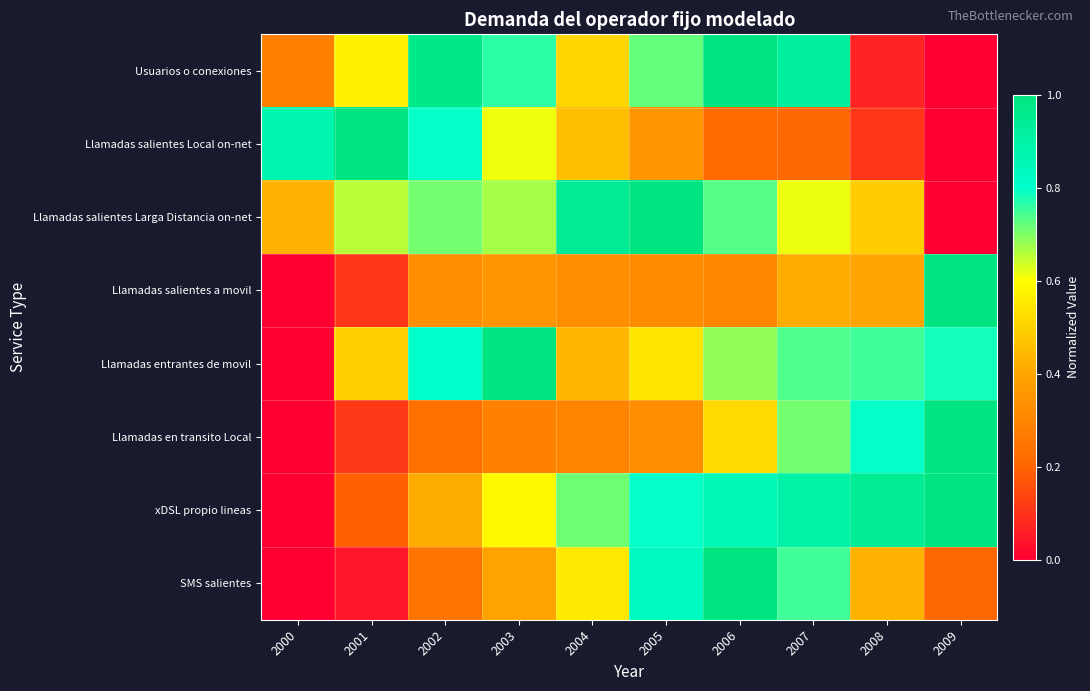

What is the spread (max minus min) of values at 2007?

0.7